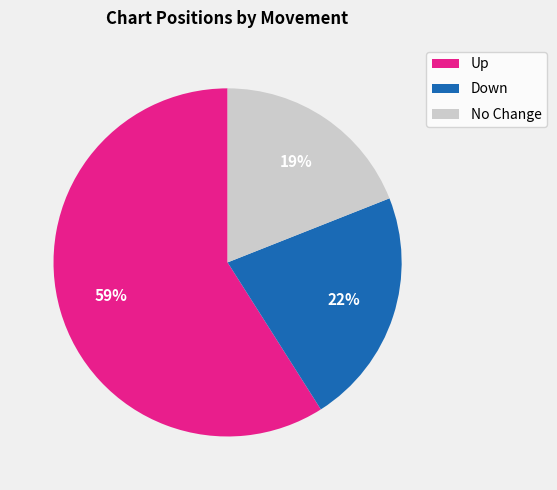

Which has a higher value, Up or Down?

Up